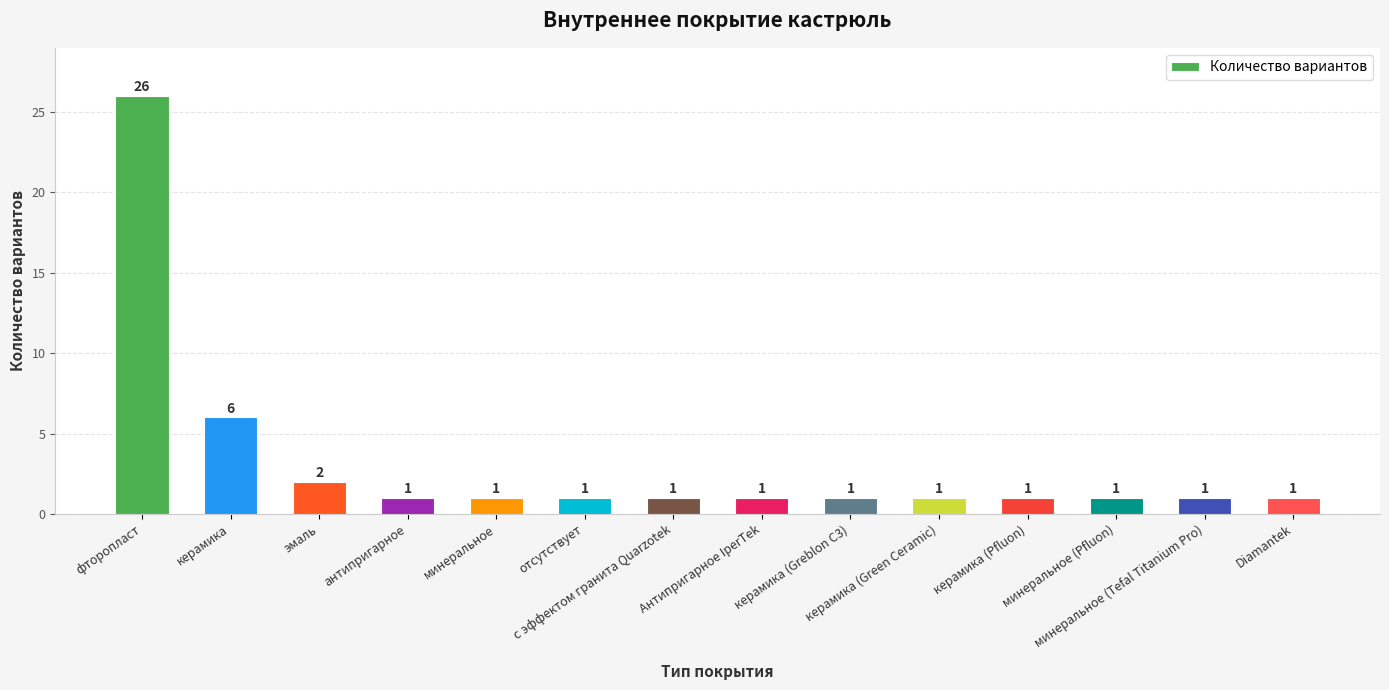

Are the bars grouped side by side (vs. stacked)?

No